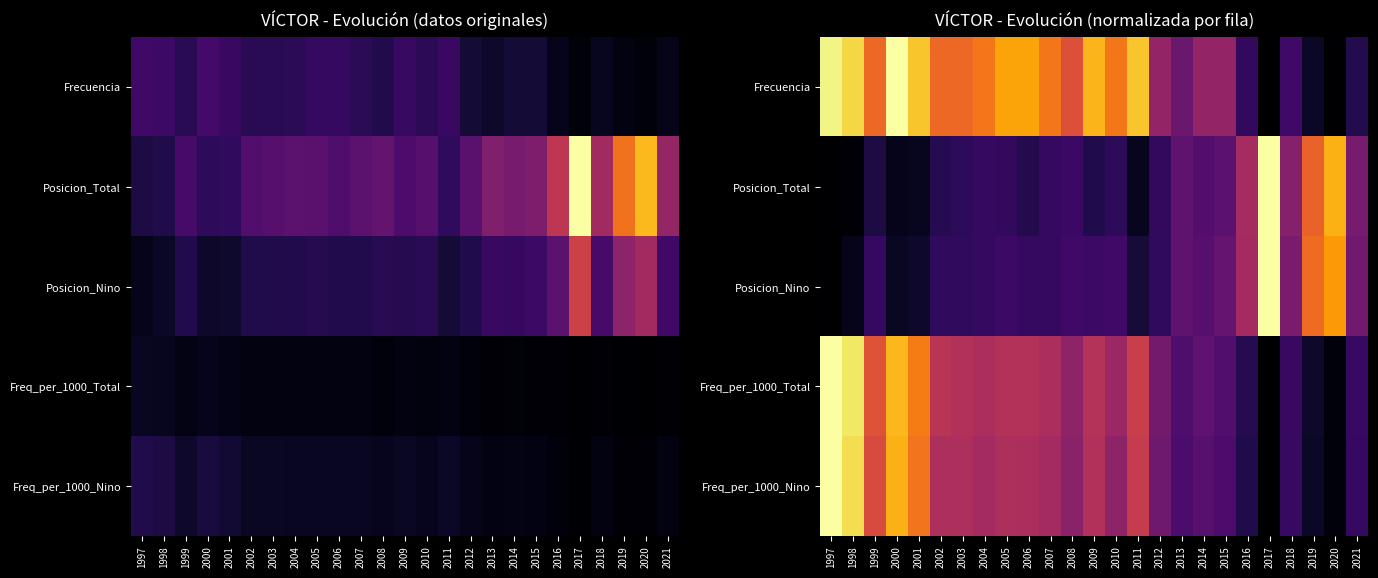

Where is Posicion_Nino nearest to the value 0?

1997